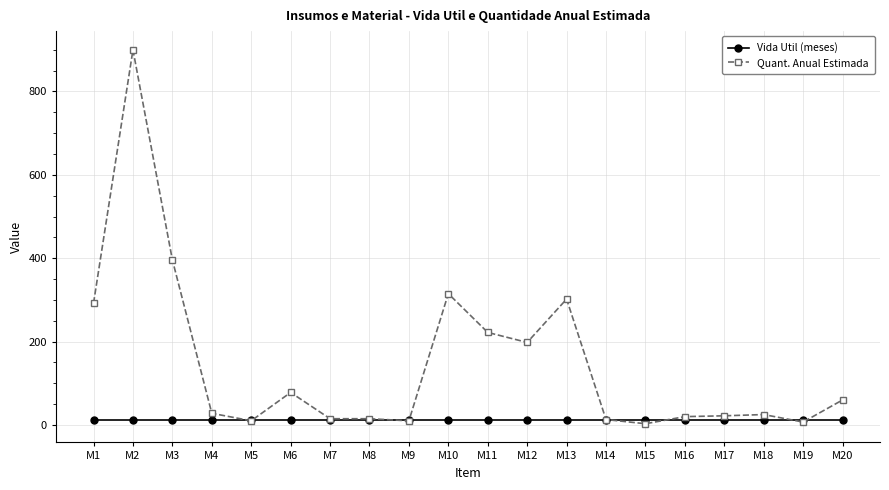

What is the value of the Quant. Anual Estimada point at the 20th from the left?

60